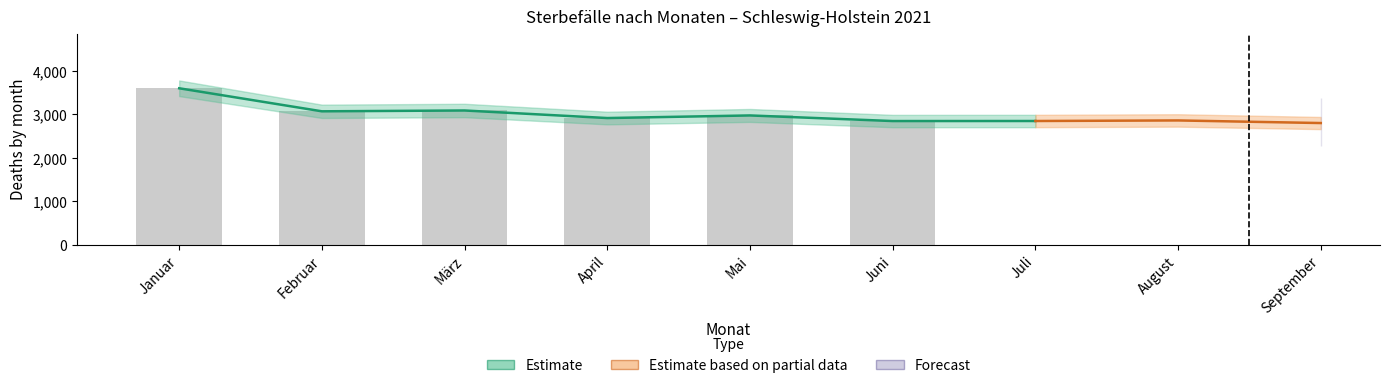

What is the greatest value displayed?

3600